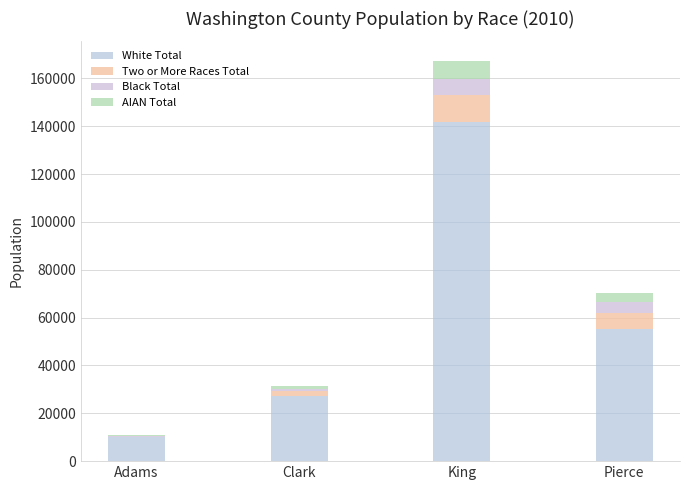

The value of Black Total at King is 4402.0. True or false?

False